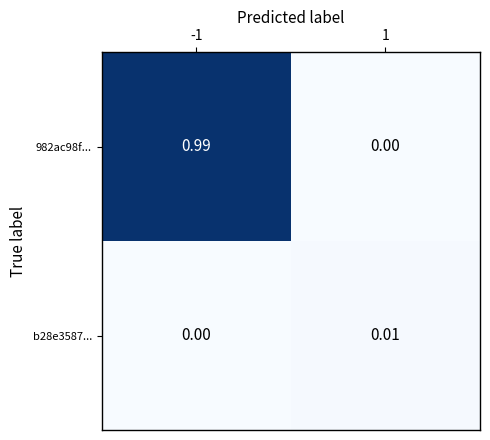

Which series has the largest total across all categories?

982ac98f...